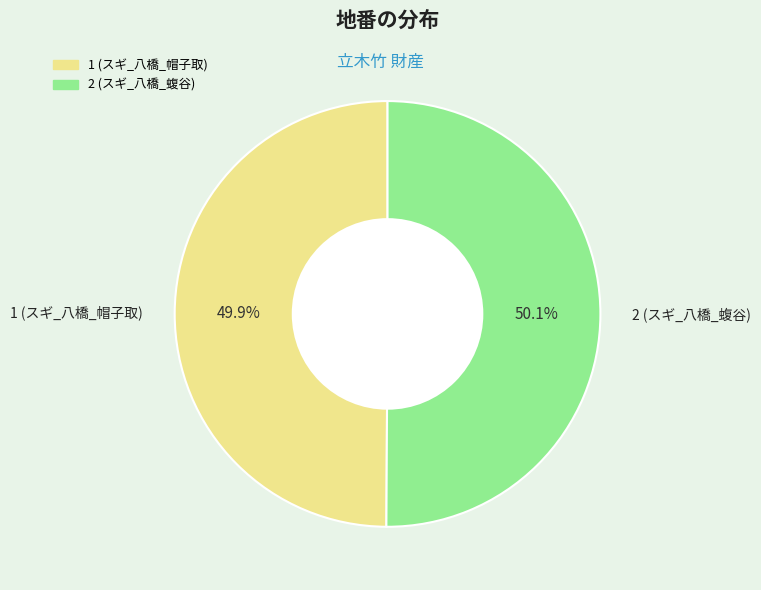

What percentage do 1 (スギ_八橋_帽子取) and 2 (スギ_八橋_蝮谷) together represent?

100.0%